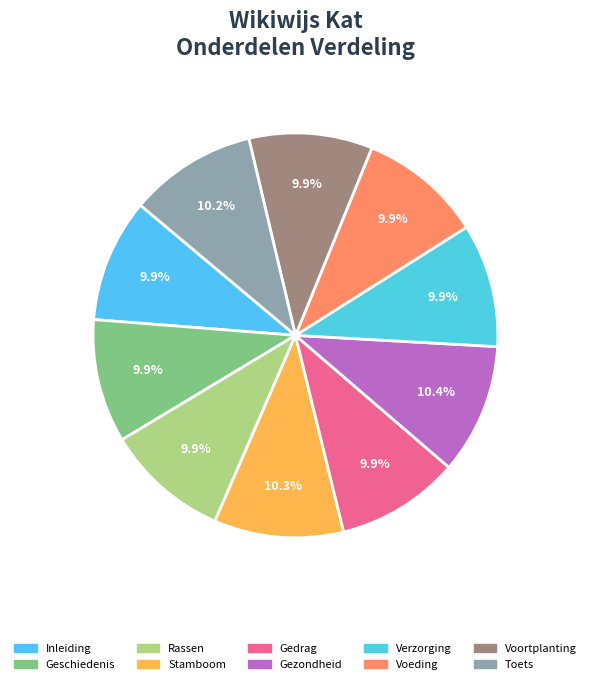

To the nearest percent, what is the average slice percentage?

10%